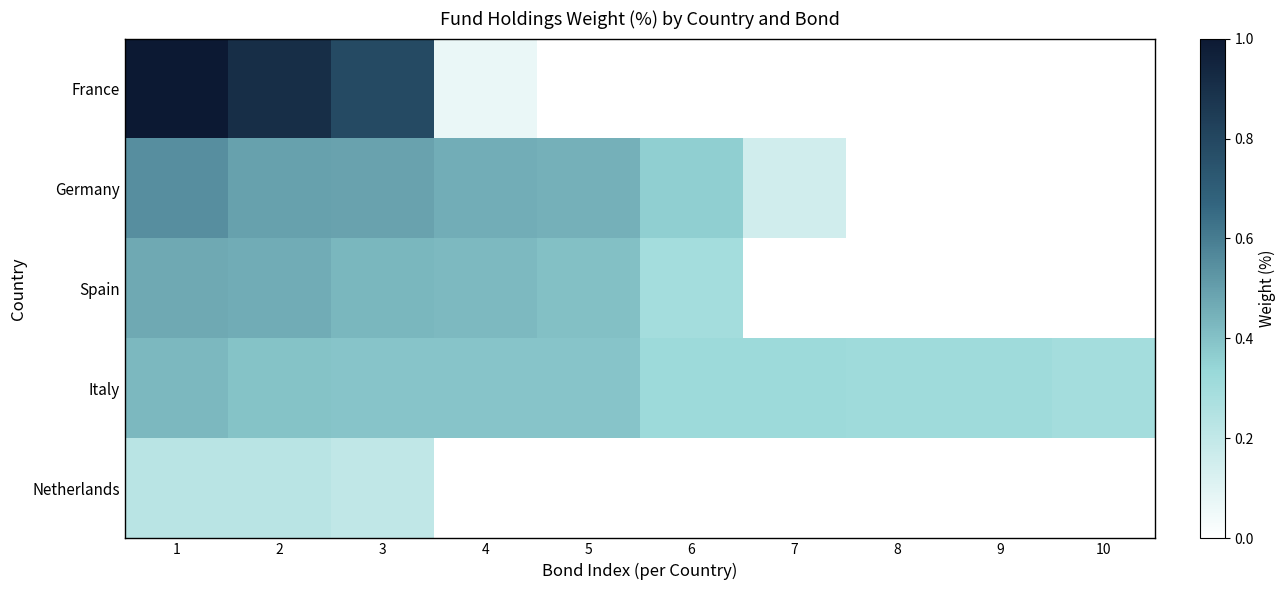

What is the spread (max minus min) of values at 3?

0.6